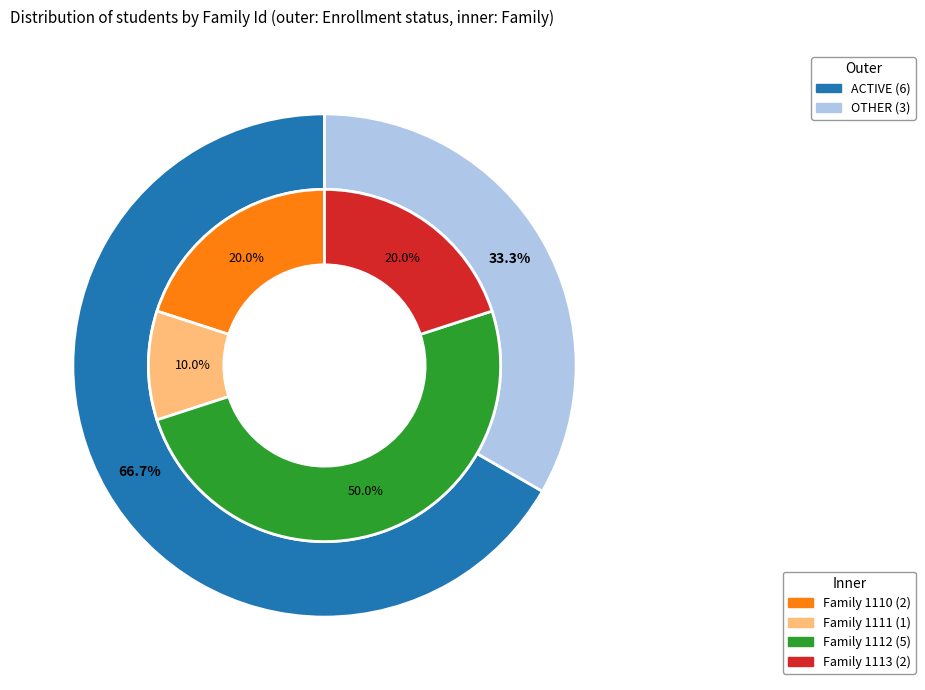

To the nearest percent, what is the combined percentage of 2 and family_counts?

70%